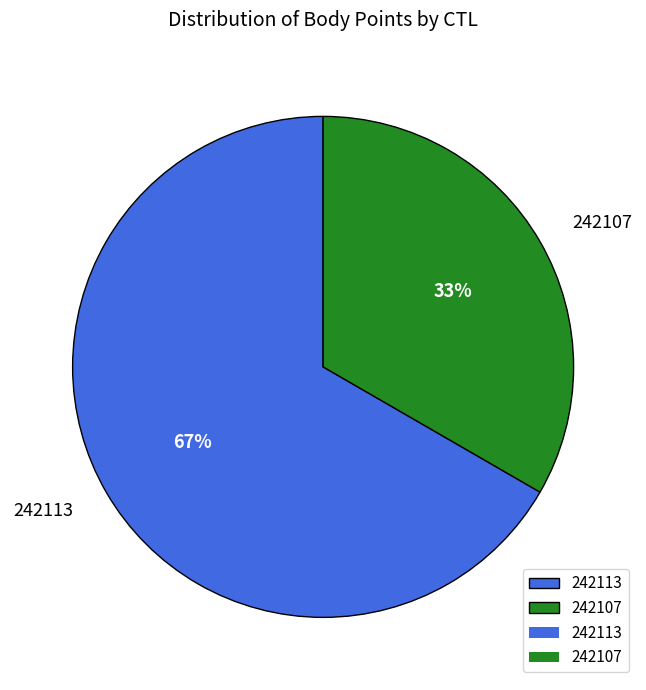

Rank the categories by value from lowest to highest.

242107, 242113